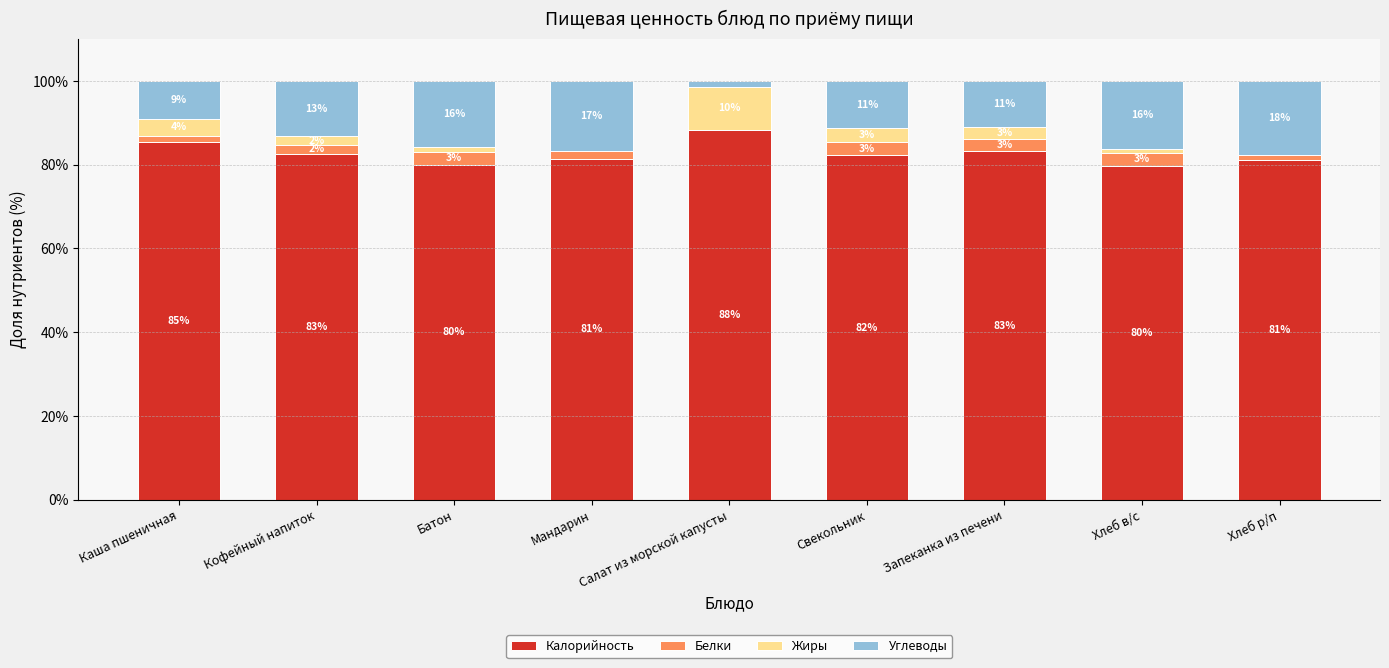

Are the bars horizontal?

No